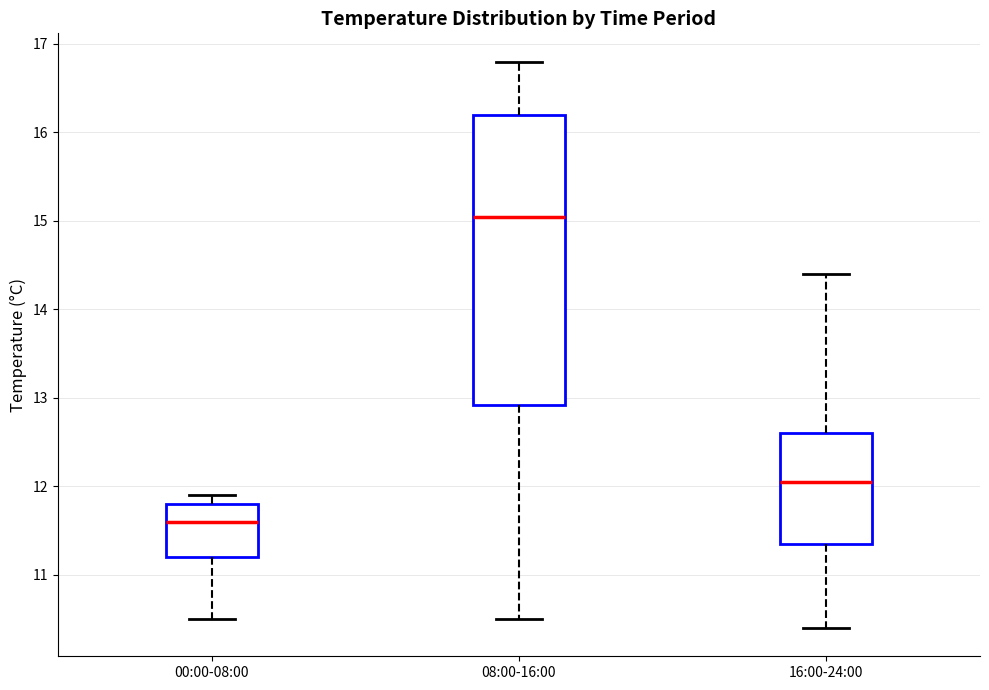

Reading left to right, transcribe this box plot: for each box, give where its median line is, the range the box spans, and where its two whiskers end, as read against the y-axis. The values are not printed on the chart, so give them approximately, as read against the axis.

00:00-08:00: median 11.6, box 11.2 to 11.8, whiskers 10.5 to 11.9
08:00-16:00: median 15.1, box 12.9 to 16.2, whiskers 10.5 to 16.8
16:00-24:00: median 12.1, box 11.4 to 12.6, whiskers 10.4 to 14.4